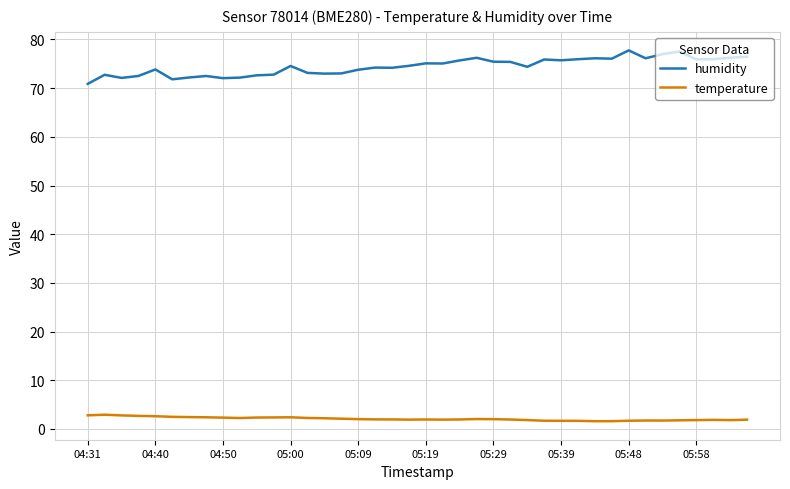

What is the difference between the maximum and minimum values in the temperature series?

1.3